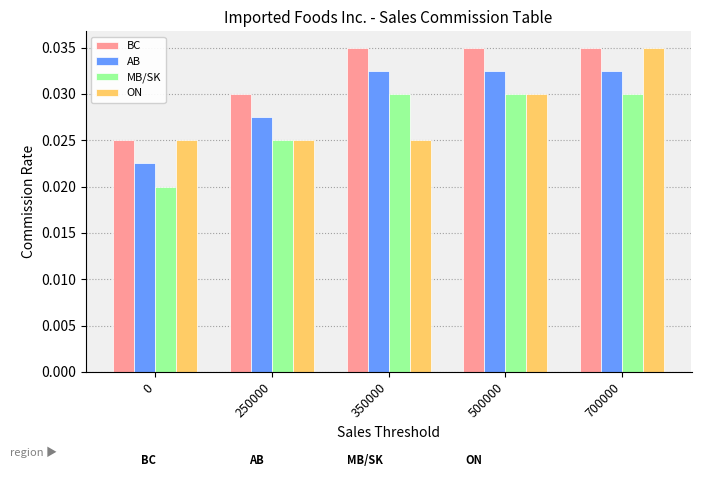

List the series in order of their overall mean, highest first.

BC, AB, ON, MB/SK